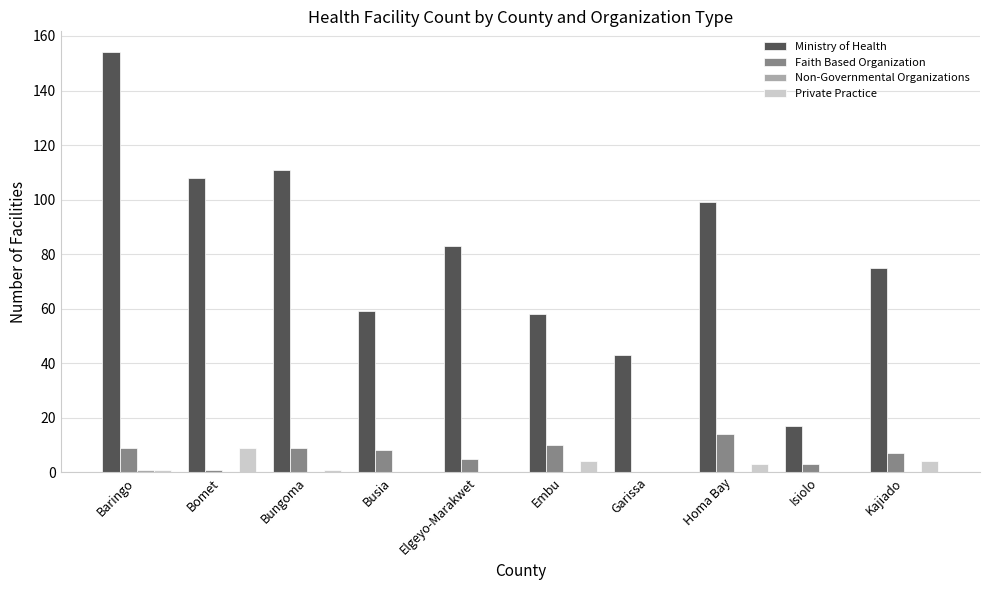

Does the chart contain stacked bars?

No